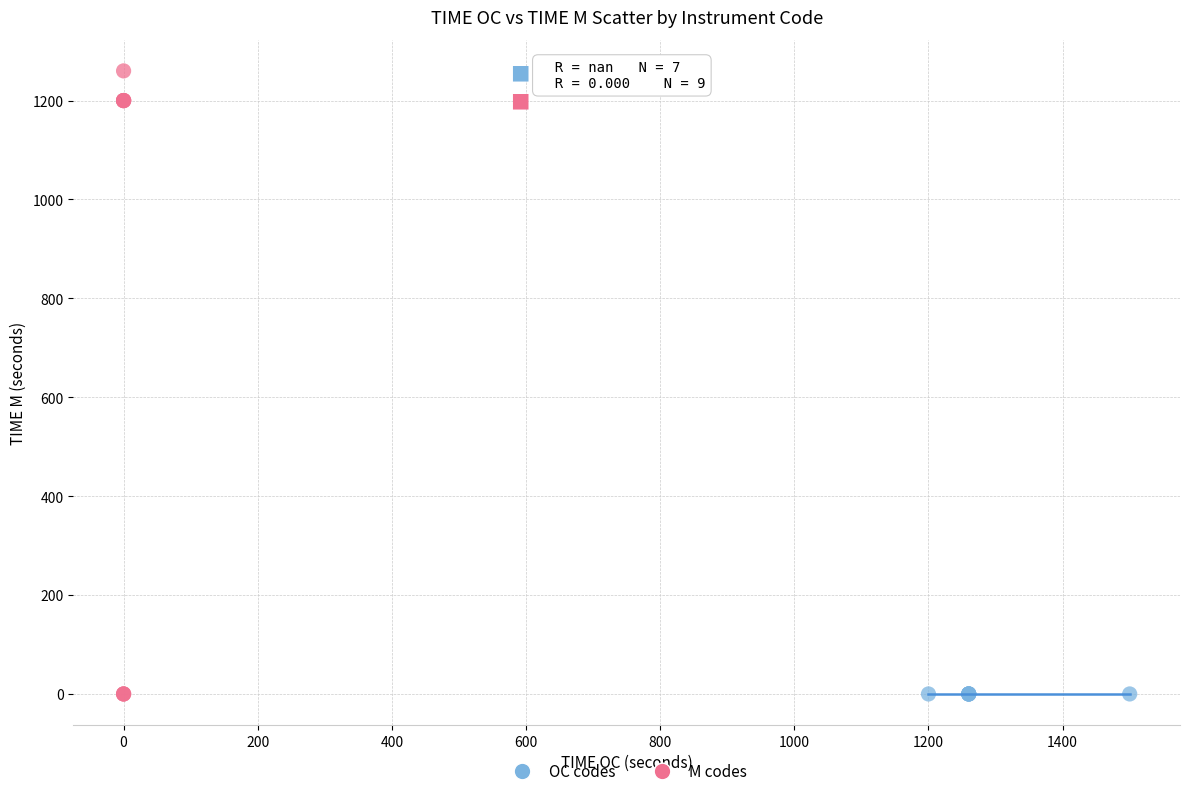

Which series reaches the maximum Y coordinate?

M codes